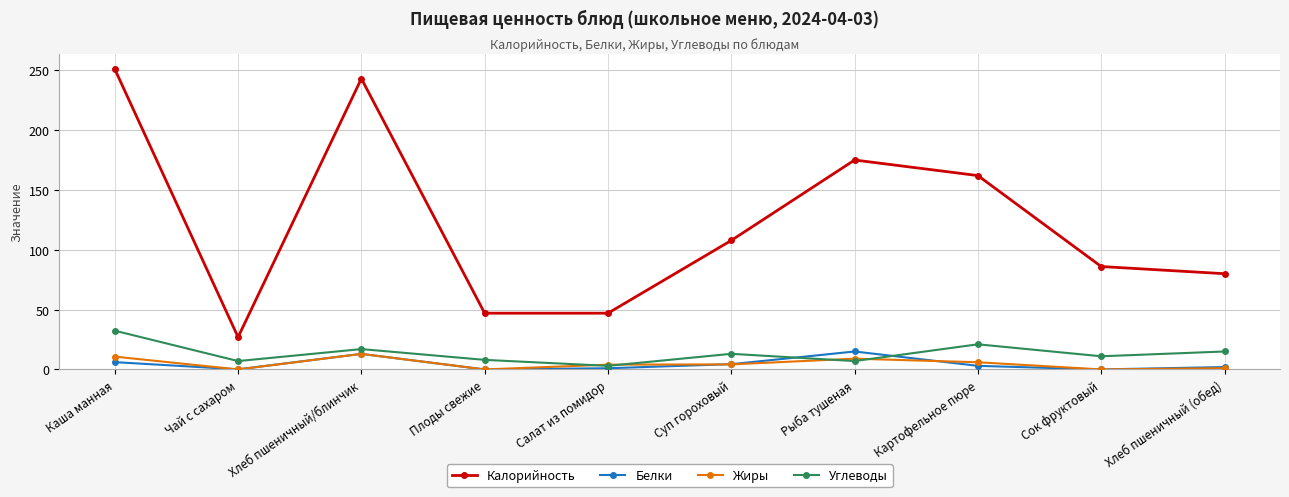

At which label does Углеводы first exceed 13?

Каша манная